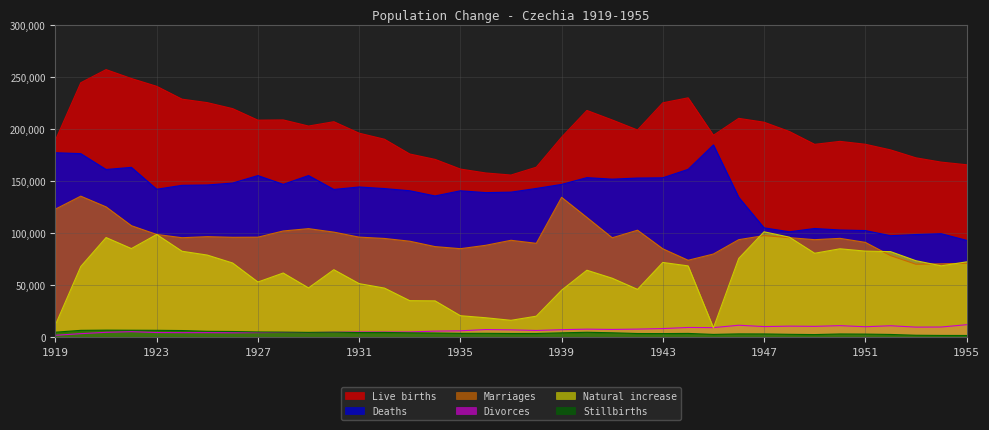

What is the spread (max minus min) of values at 1932?

185635